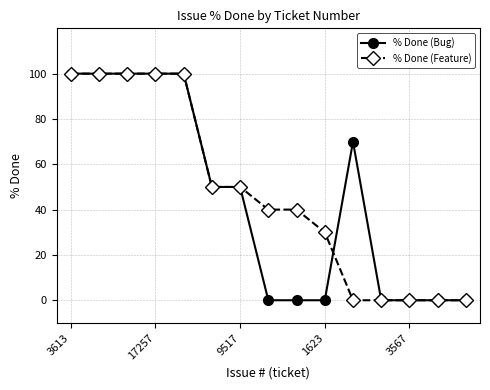

What is the value of the % Done (Bug) point at the 2nd from the left?

100